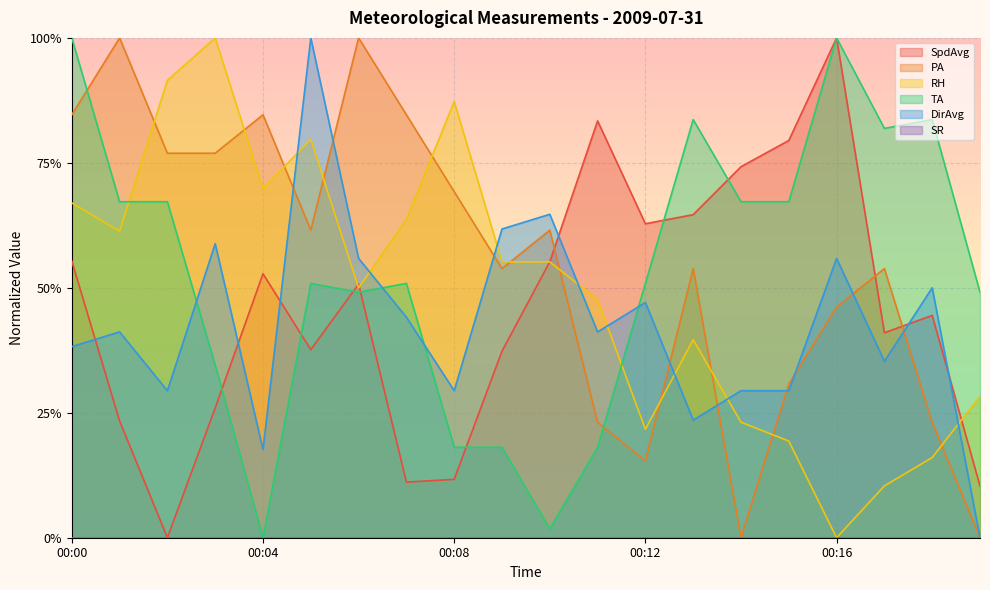

Rank the series at 00:10 from lowest to highest value.

TA, RH, SpdAvg, PA, DirAvg